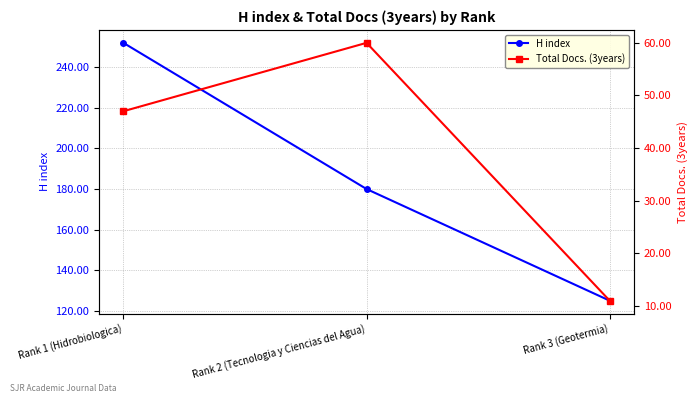

Count the number of data series in this chart.

2